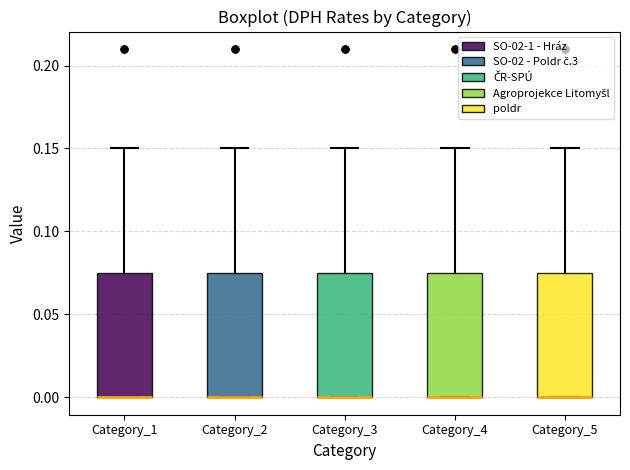

Where is the lower edge of the box for Category_3 on the y-axis? The values are not printed on the chart, so give them approximately, as read against the axis.

0.000